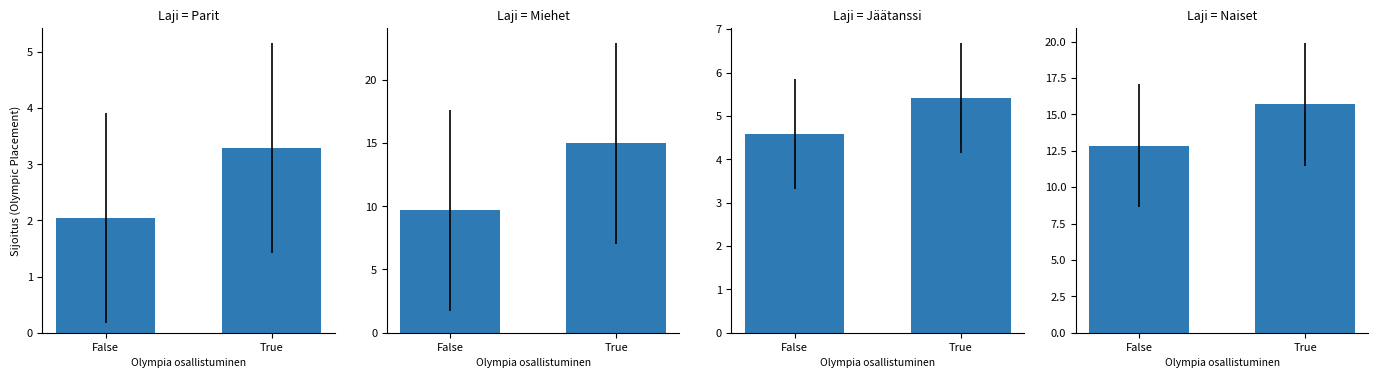

Reading left to right, list all the values displayed in this chart.

Parit: 2.0	3.3
Miehet: 9.7	15.0
Jäätanssi: 4.6	5.4
Naiset: 12.9	15.7